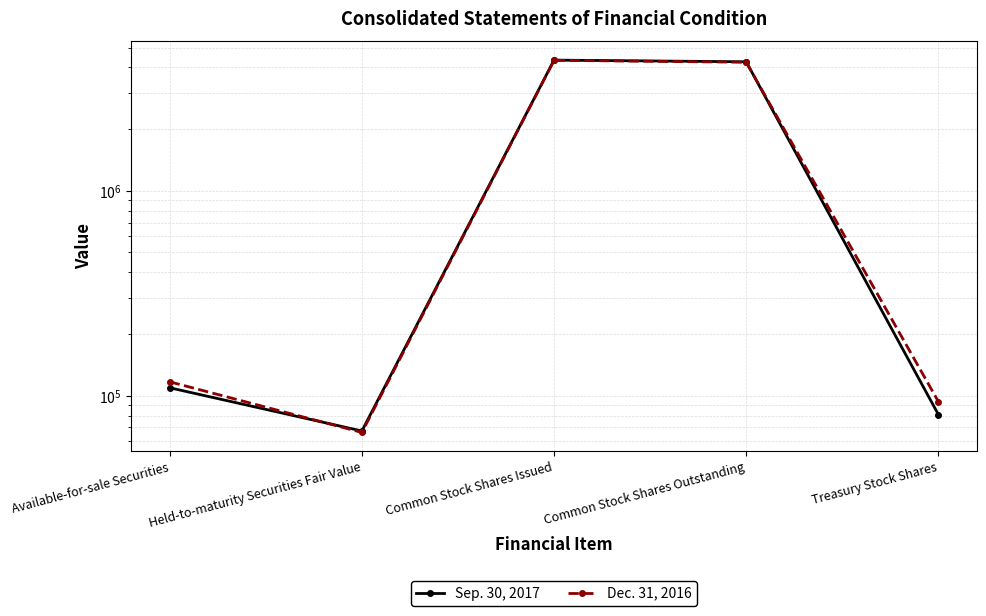

How many interior local valleys does the Dec. 31, 2016 series have?

1